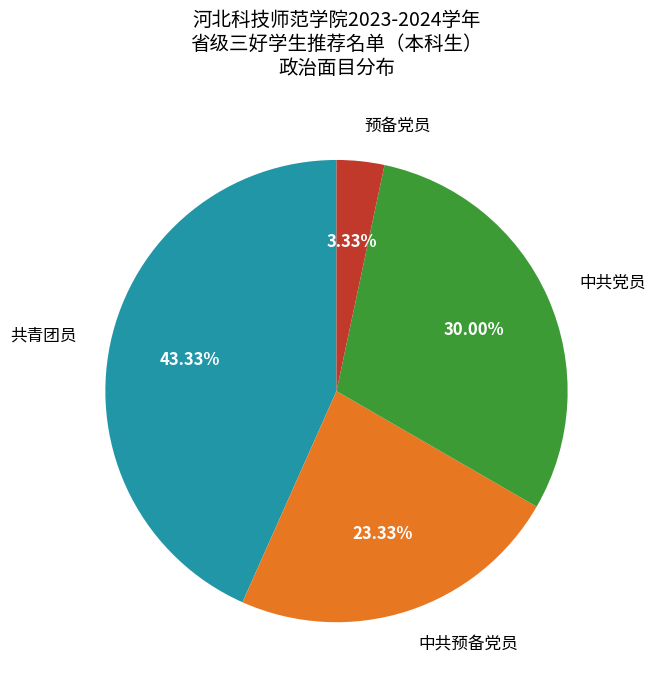

Is there any slice that represents more than half of the pie?

No